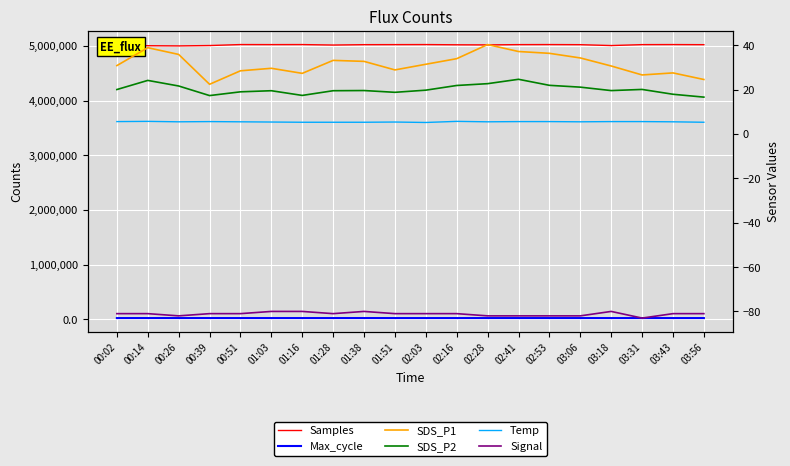

What is the difference between the maximum and minimum values in the SDS_P1 series?

17.9